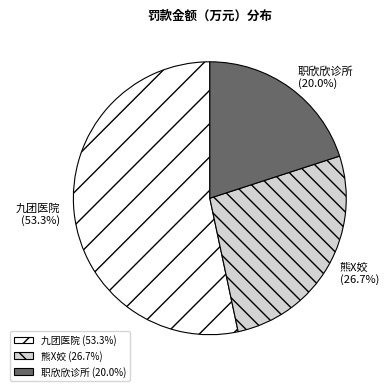

Is there any slice that represents more than half of the pie?

Yes